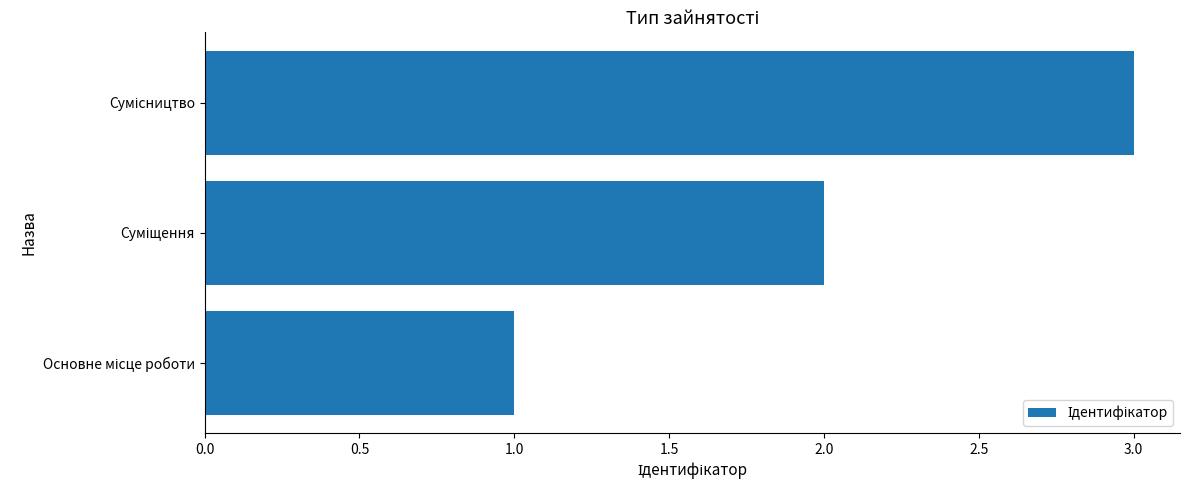

How many data points are less than 2?

1